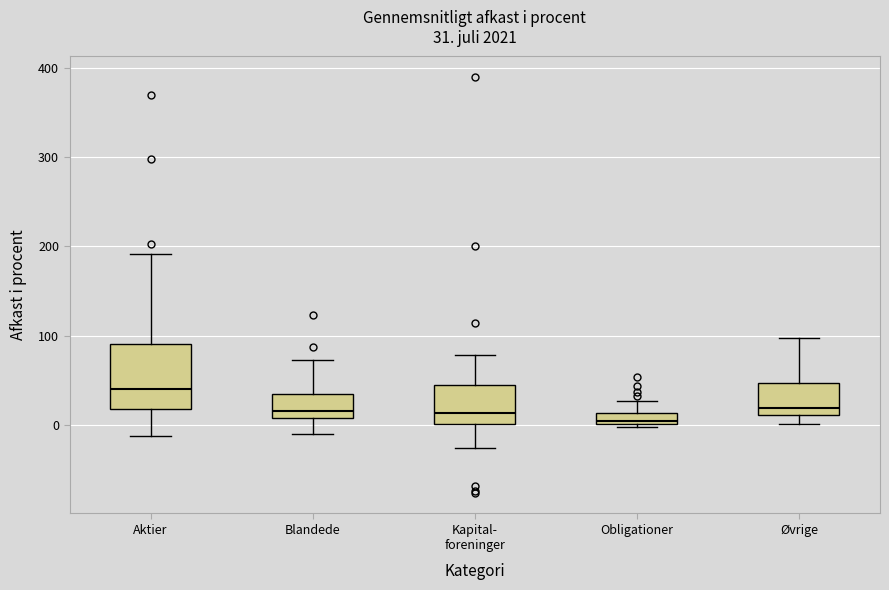

Which box's median line is the highest?

Aktier